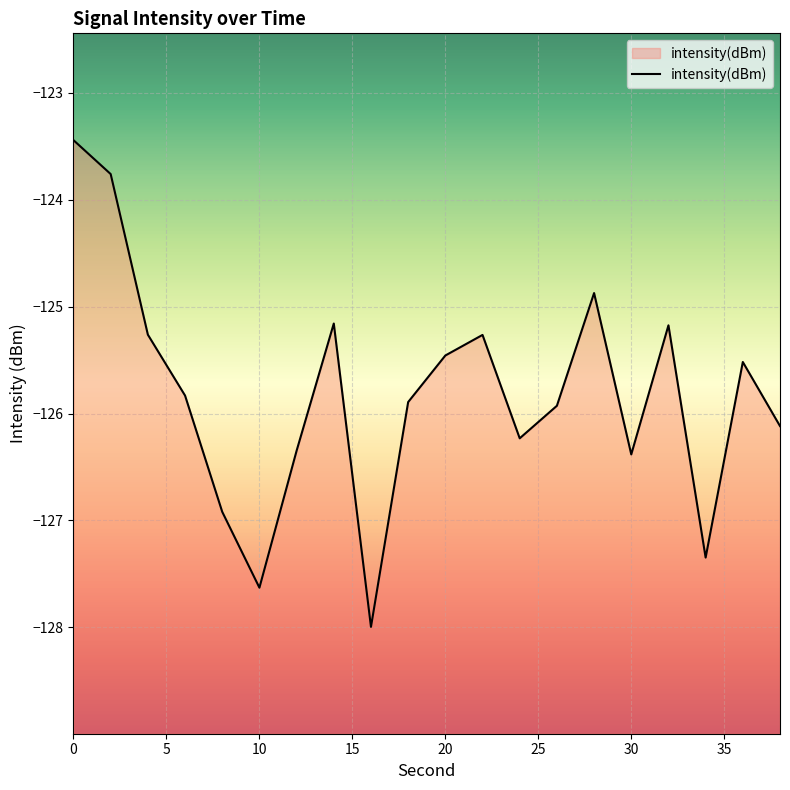

True or false: the data shows -44.1 at 30.

False